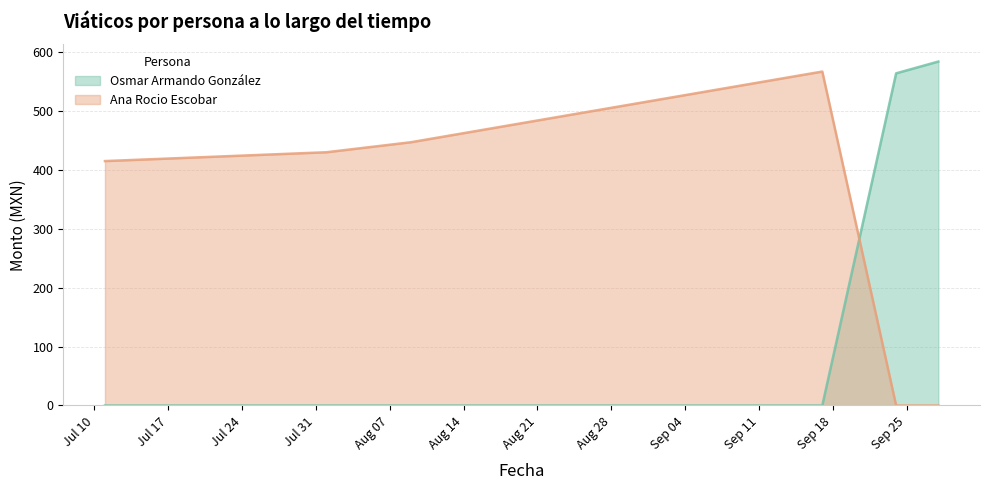

Reading left to right, transcribe all the data shown in this chart.

Osmar Armando González: 2018-09-24=564	2018-09-28=584	2018-07-11=0	2018-08-01=0	2018-08-09=0	2018-09-17=0
Ana Rocio Escobar: 2018-09-24=0	2018-09-28=0	2018-07-11=415	2018-08-01=430	2018-08-09=447	2018-09-17=567